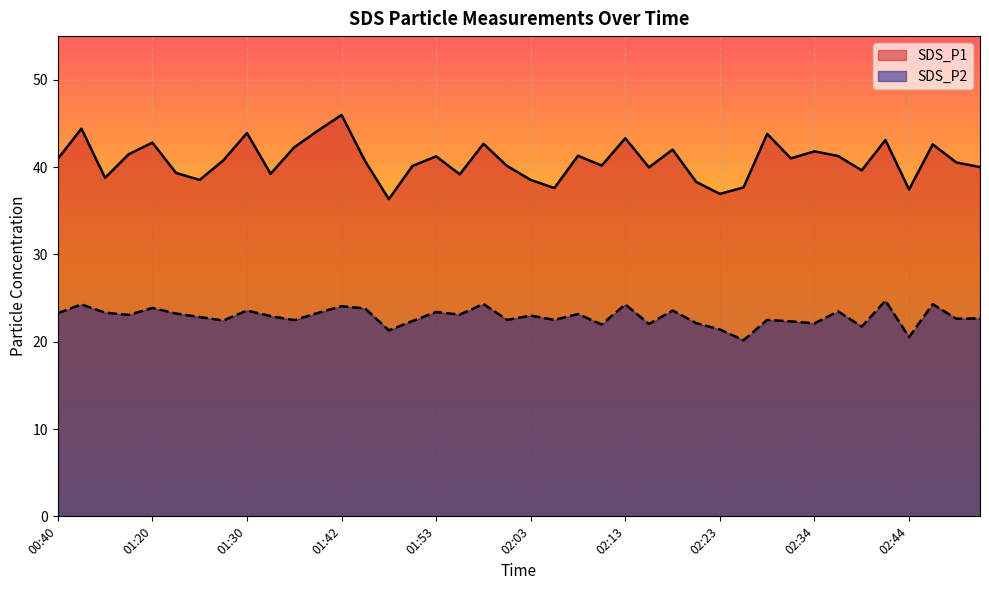

Is the value of SDS_P2 at 02:10 greater than the value of SDS_P1 at 01:55?

No